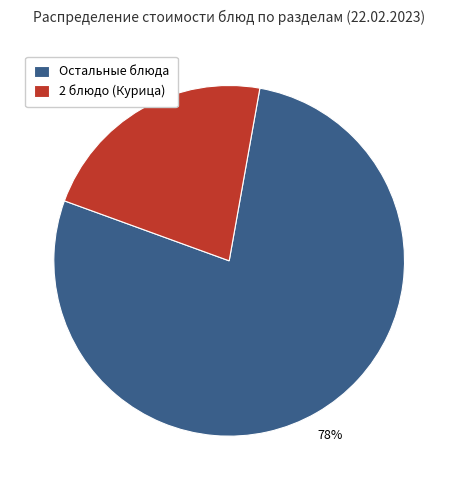

What is the largest slice in the pie chart?

Остальные блюда